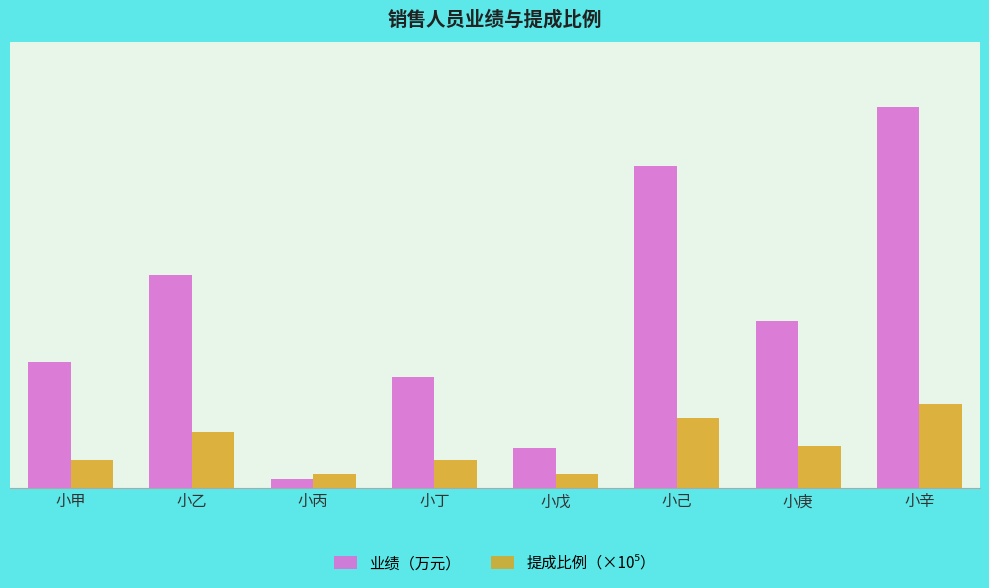

What is the lowest value of the 业绩（万元） series?

63